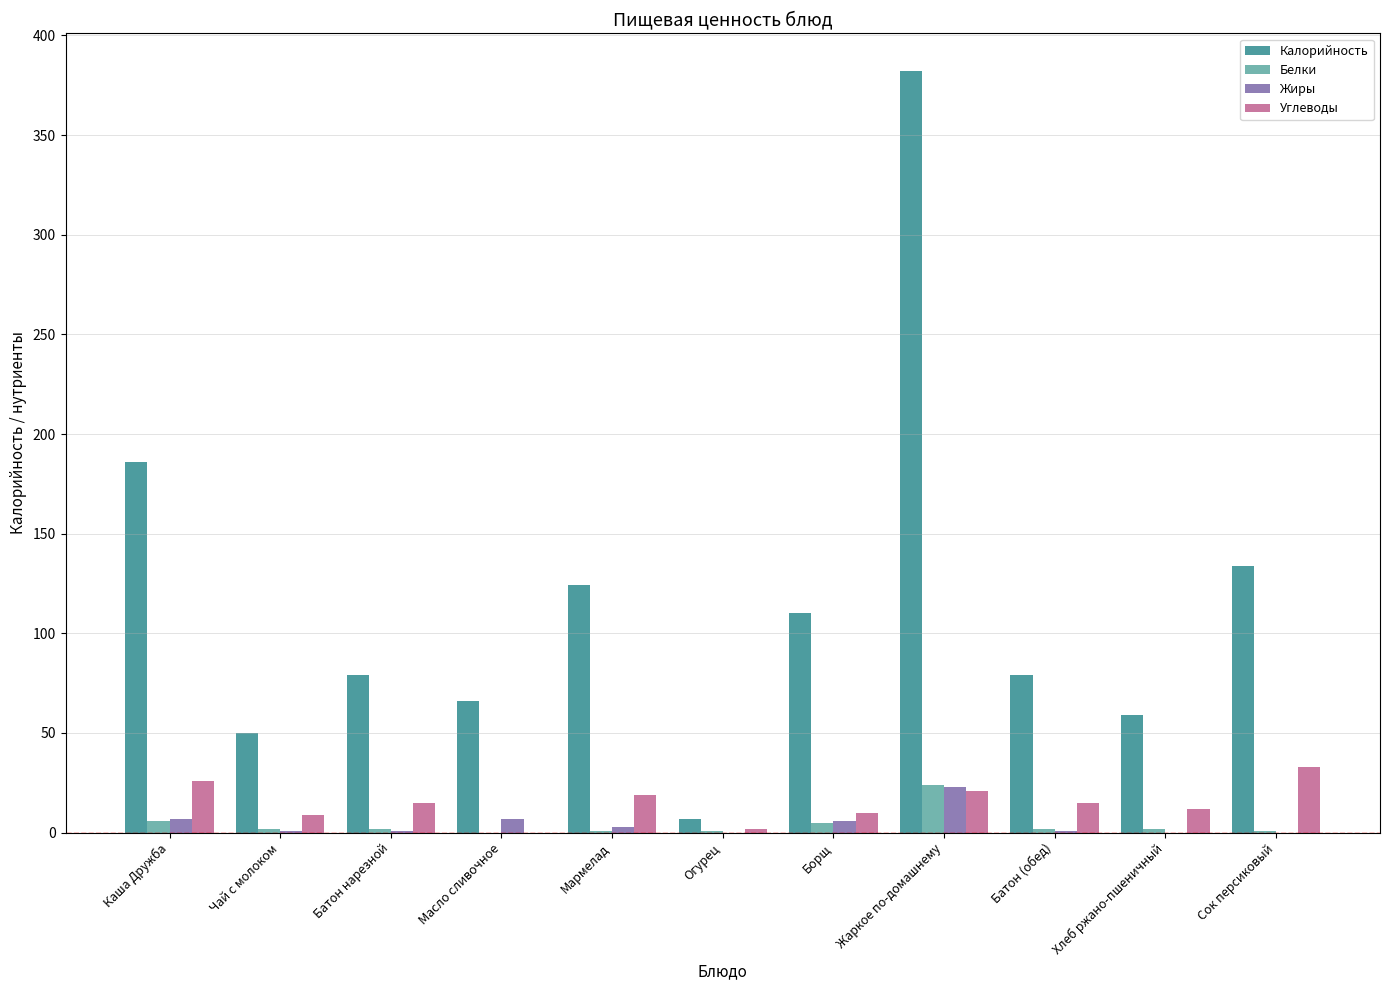

Read the Калорийность value at Каша Дружба.

186